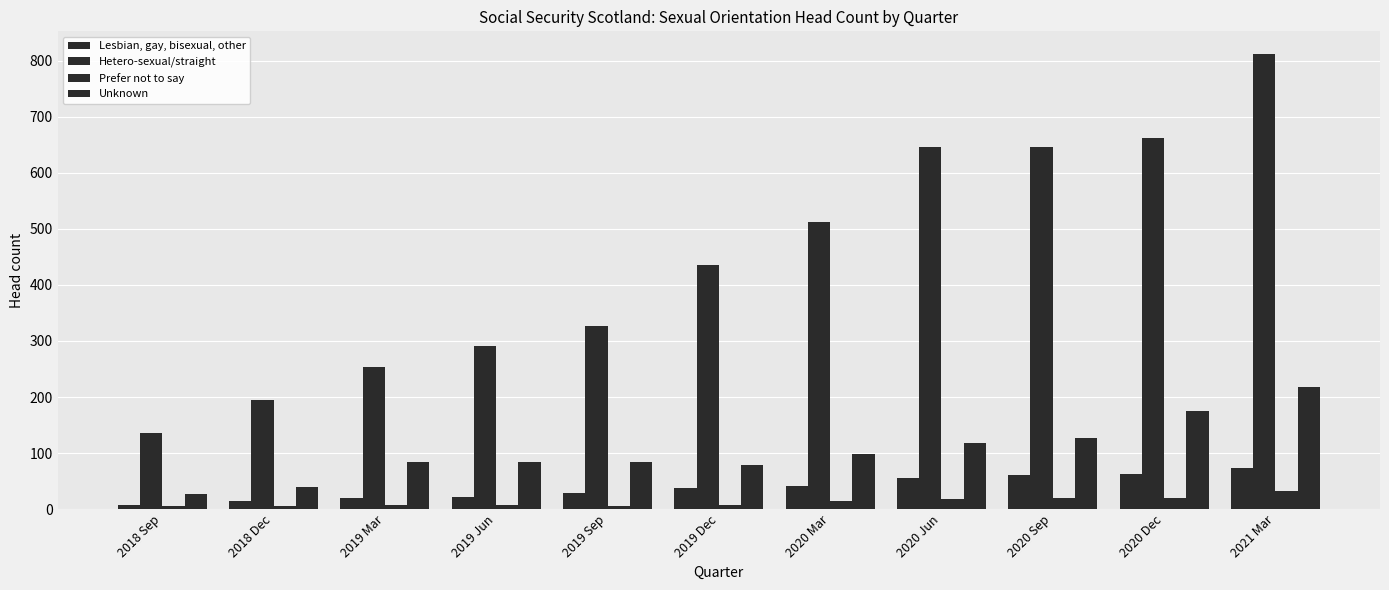

Reading left to right, list all the values displayed in this chart.

Lesbian, gay, bisexual, other: 8	14	19	21	28	37	41	55	60	63	74
Hetero-sexual/straight: 135	195	253	291	326	436	512	646	646	663	812
Prefer not to say: 5	5	7	7	6	8	14	18	20	20	33
Unknown: 27	39	84	84	84	79	99	118	126	175	217